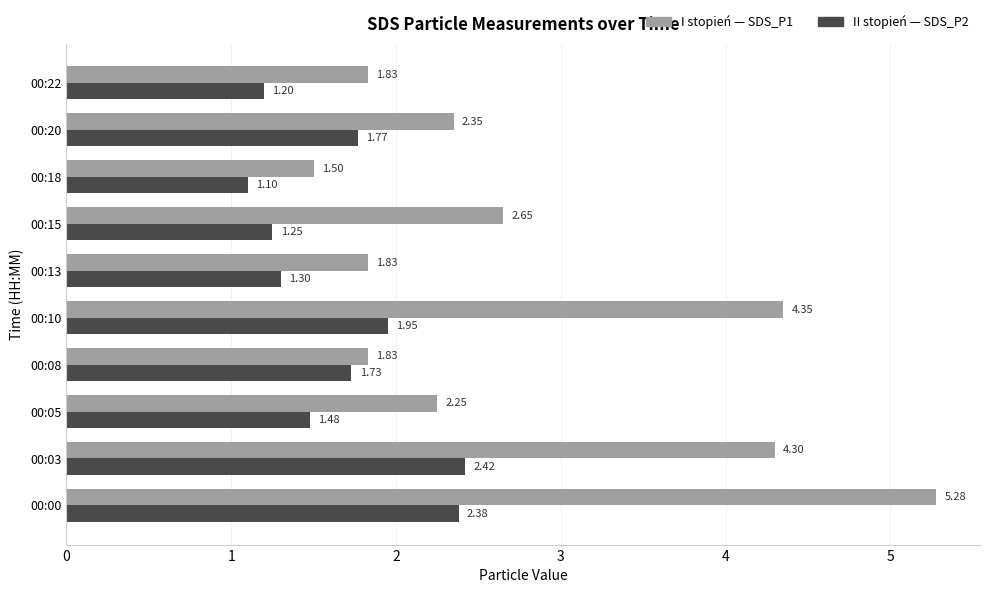

What is the difference between the highest and lowest values at 00:22?

0.6